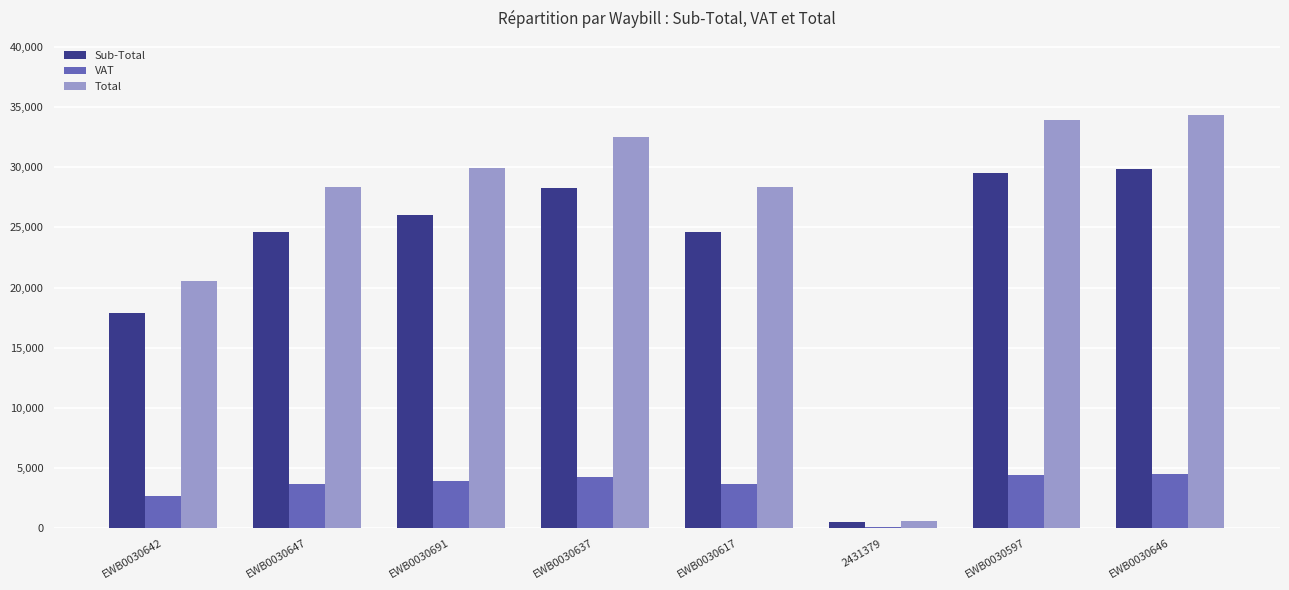

What is the sum of all VAT values?

27200.1